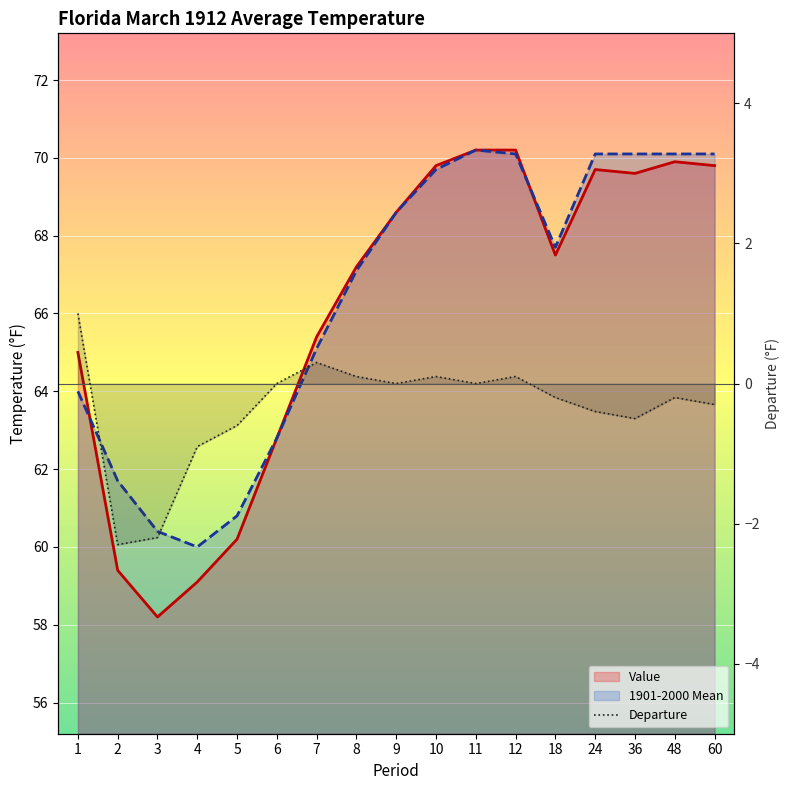

List the series in order of their peak value, highest first.

Value, 1901-2000 Mean, Departure